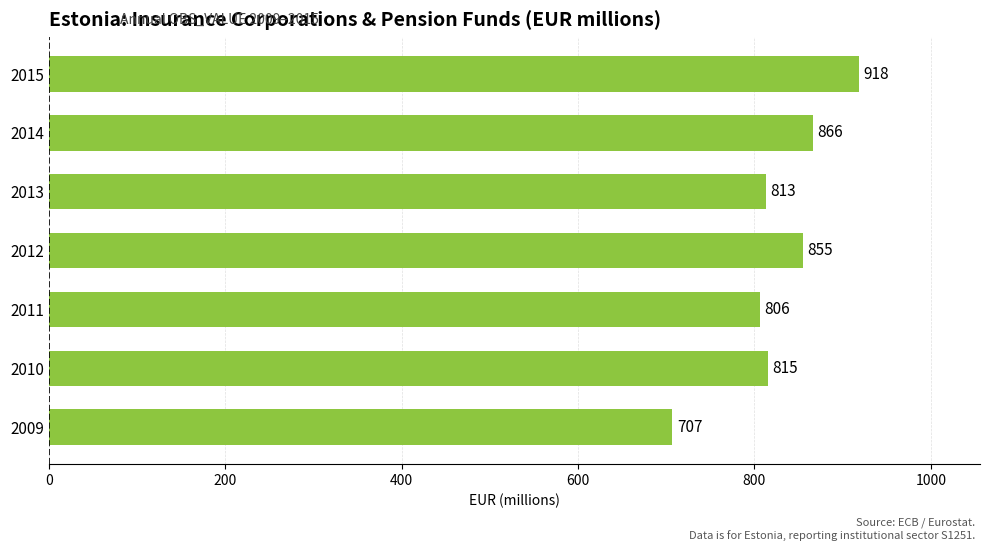

Count the number of data series in this chart.

1